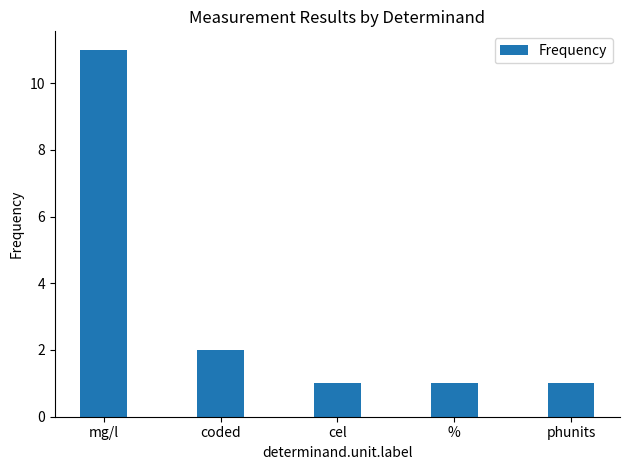

What is the label of the 1st bar from the left?

mg/l